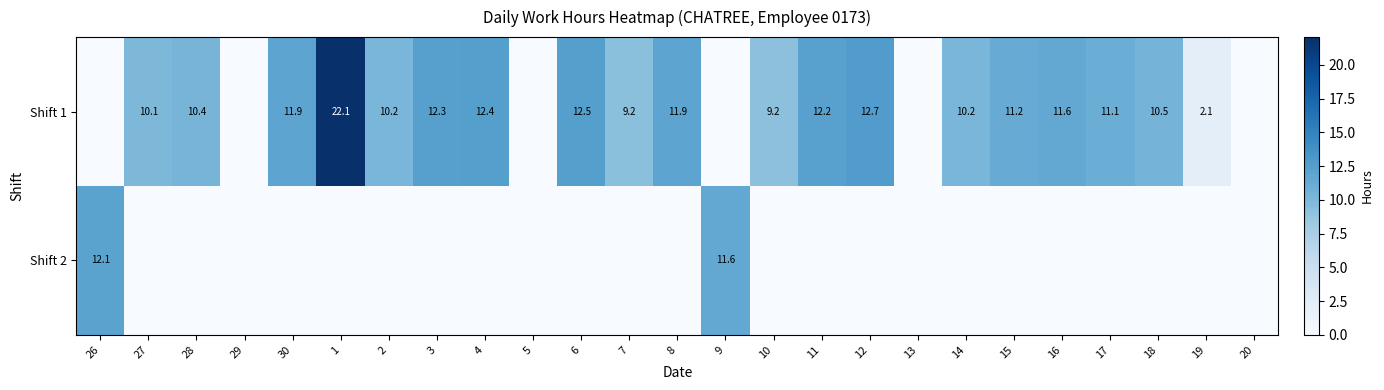

The value of Shift 1 at 4 is 12.4. True or false?

True